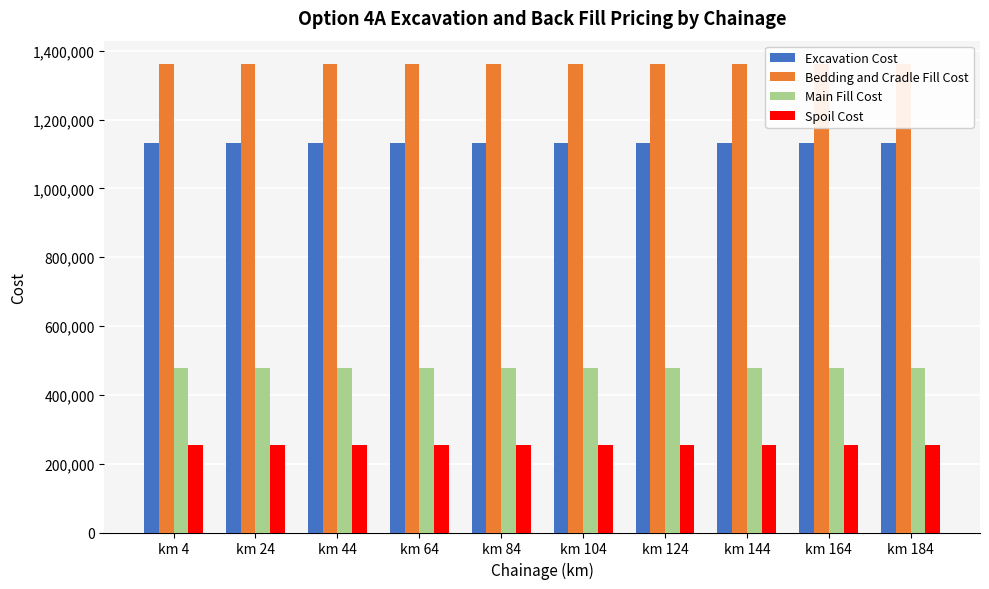

What is the value of the Main Fill Cost bar at the 7th from the left?

478500